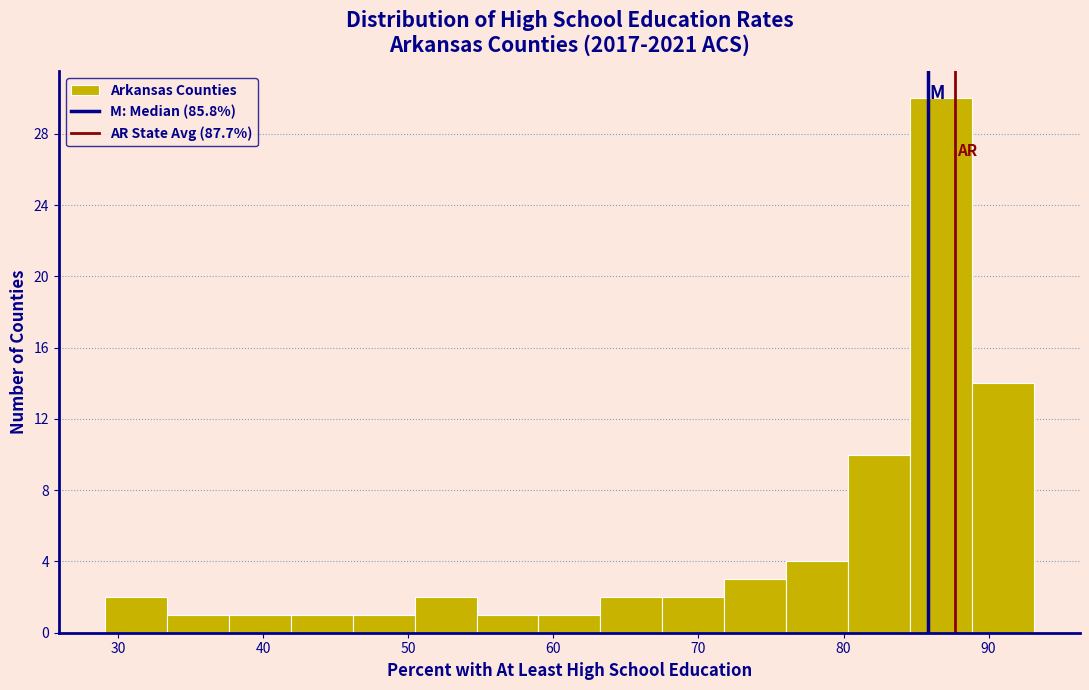

What is the height of the bar covering 55 to 59 on the x-axis? Neither the bar edges nor the heights are printed on the chart, so give them approximately, as read against the axes.

1